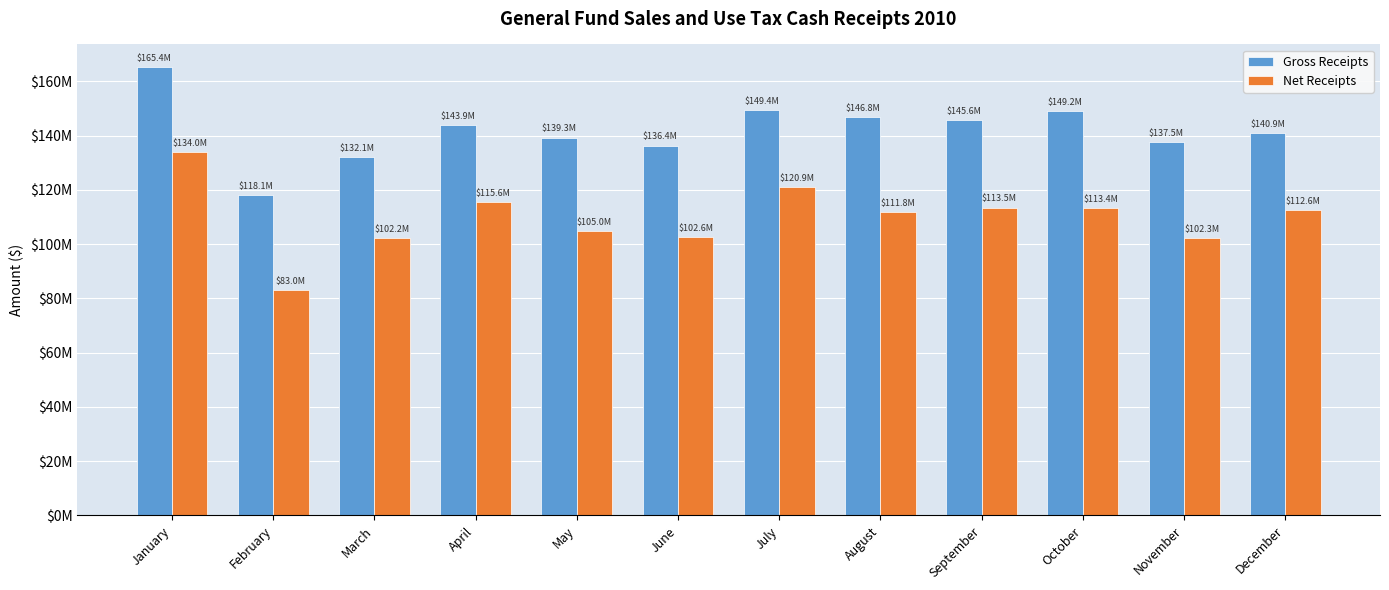

What are all the series names shown in the legend?

Gross Receipts, Net Receipts